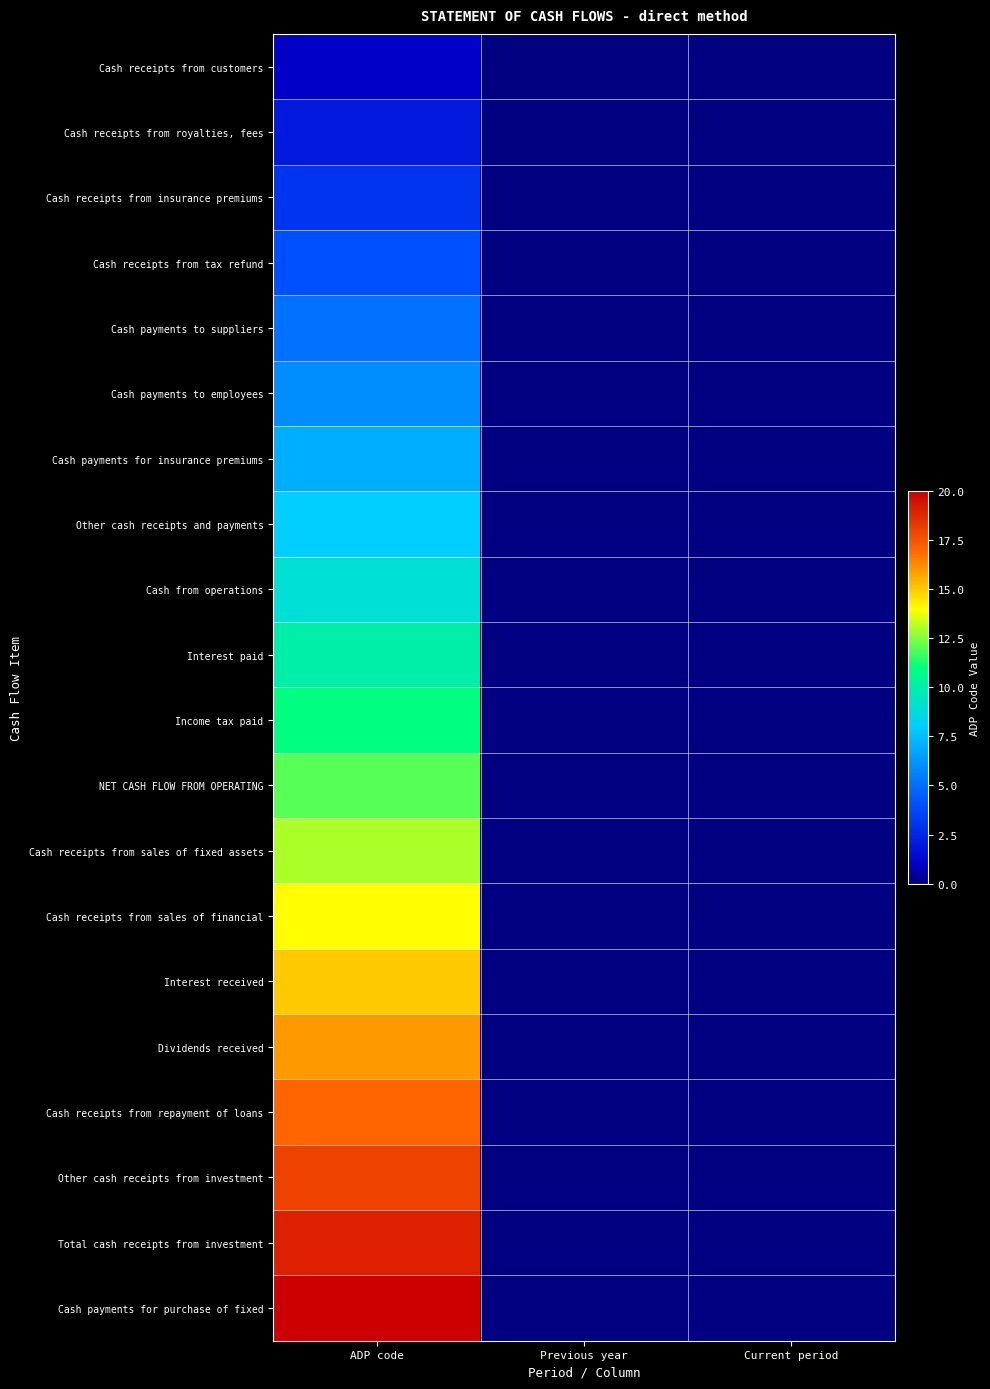

At how many categories does at least one series exceed 17?

1